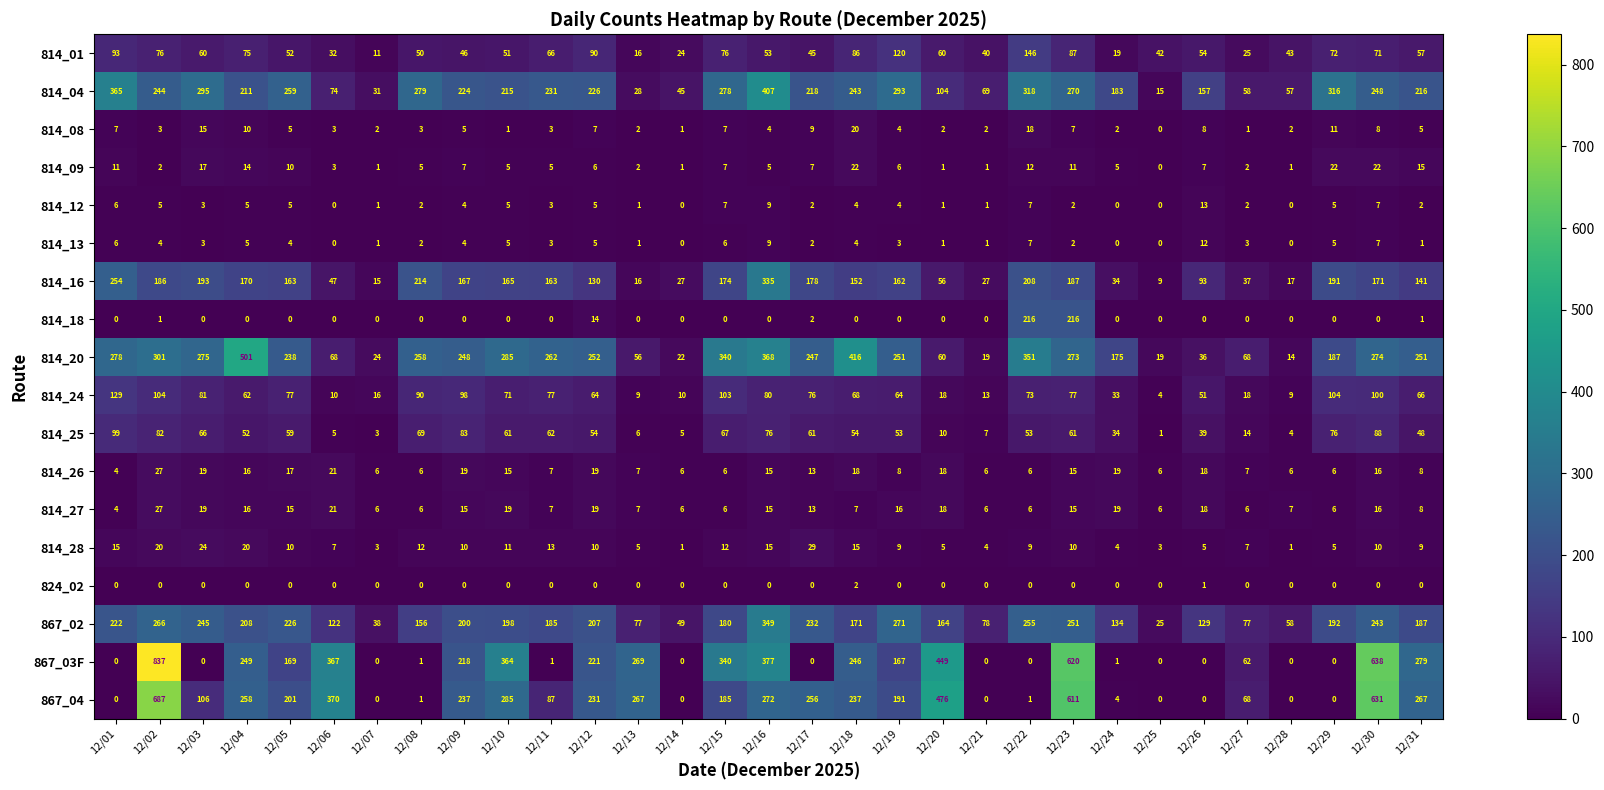

Which series has the largest total across all categories?

814_20